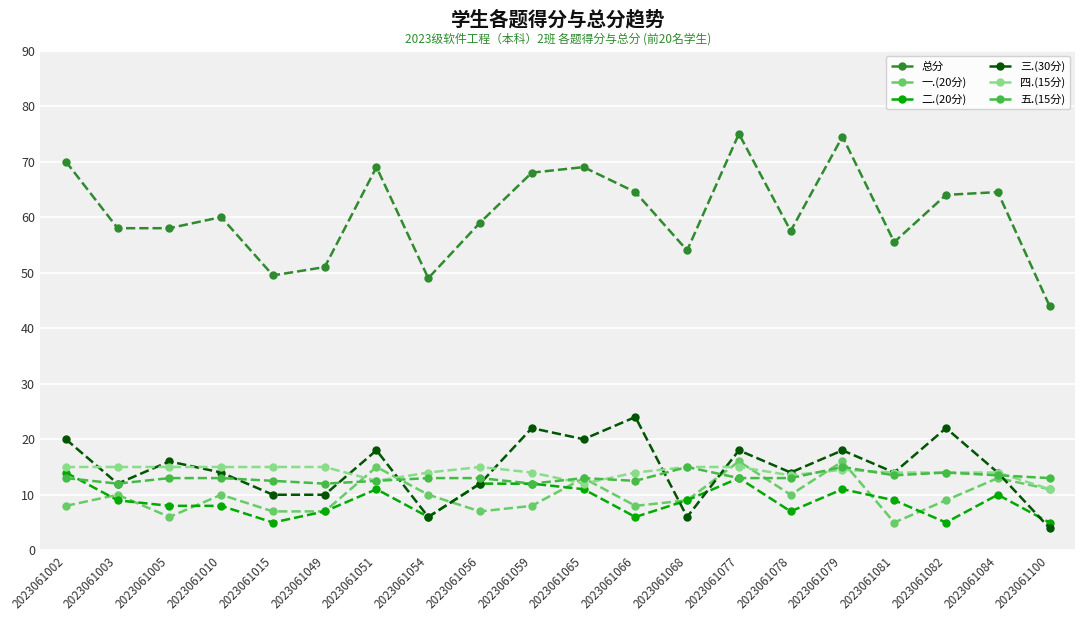

Which category has the lowest value in the 一.(20分) series?

2023061081